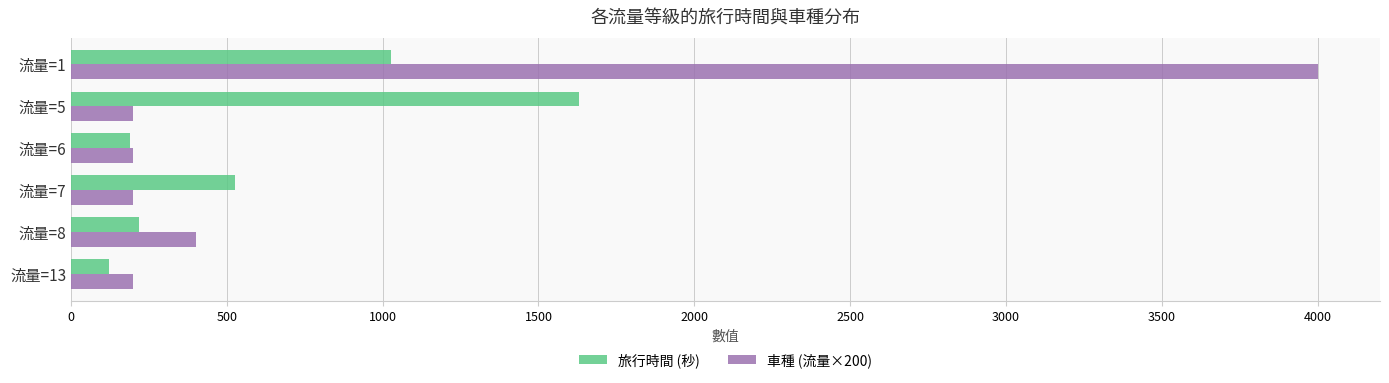

List the series in order of their overall mean, highest first.

車種 (流量×200), 旅行時間 (秒)